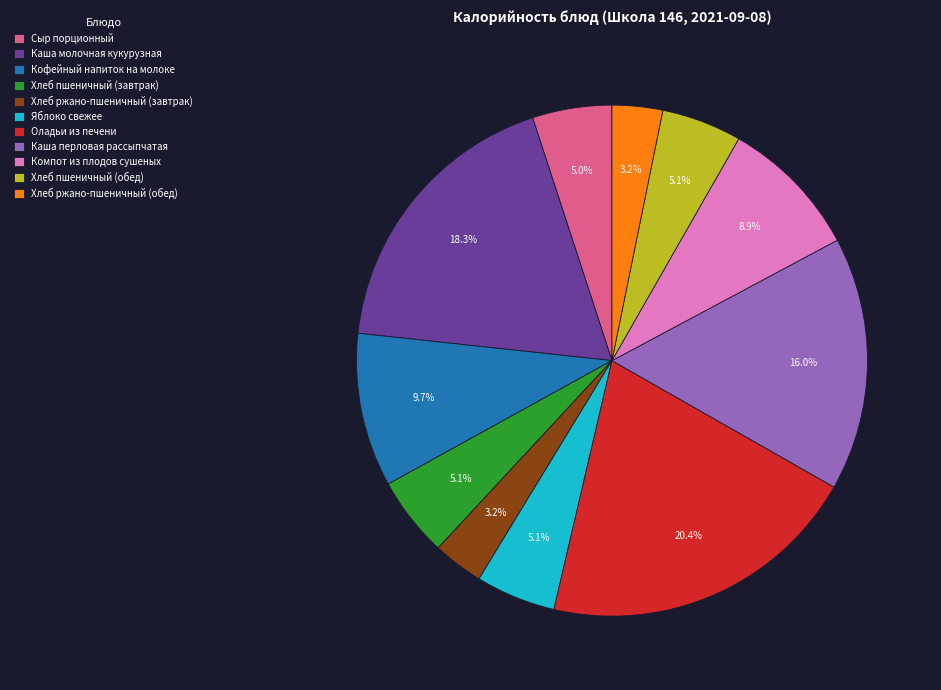

What is the ratio of the value at Сыр порционный to the value at Хлеб пшеничный (обед)?

1.0